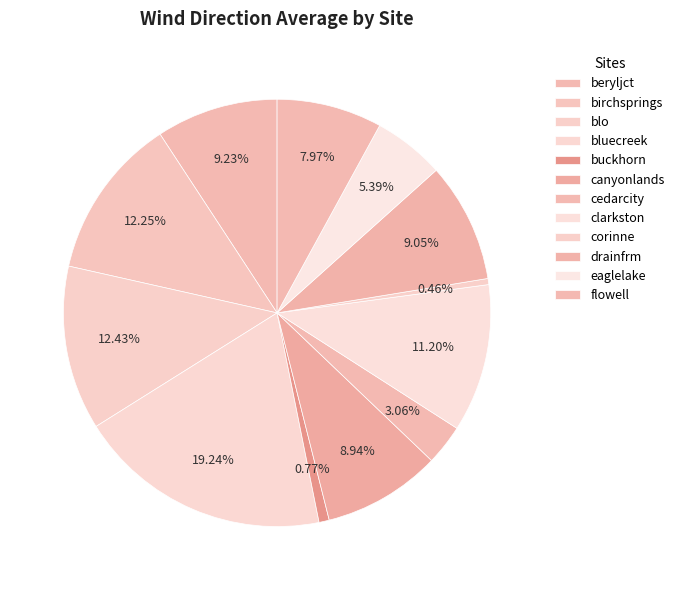

How many slices are in this pie chart?

12